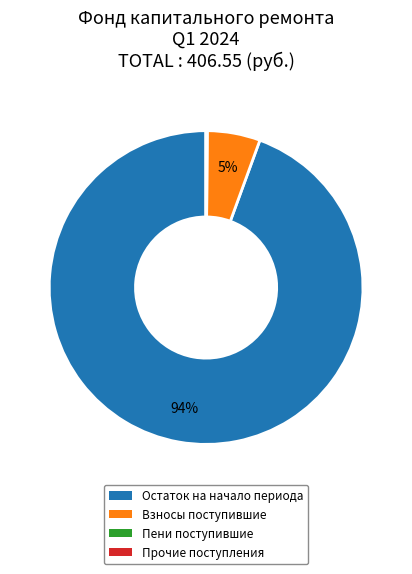

The Взносы поступившие slice represents 5% of the pie. True or false?

True